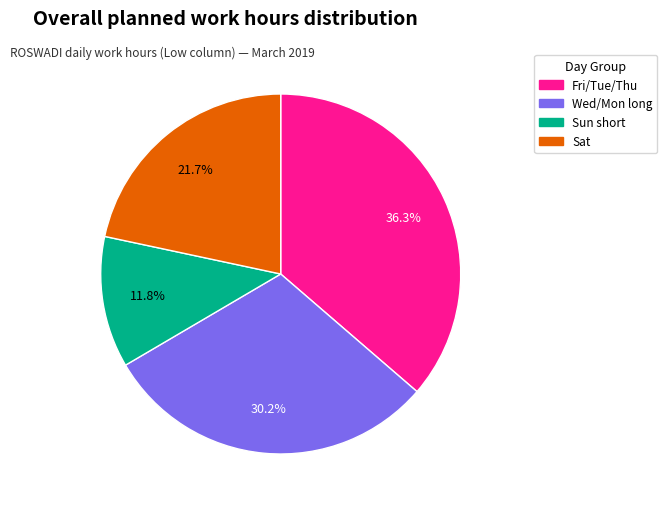

Is there a majority slice in this chart?

No